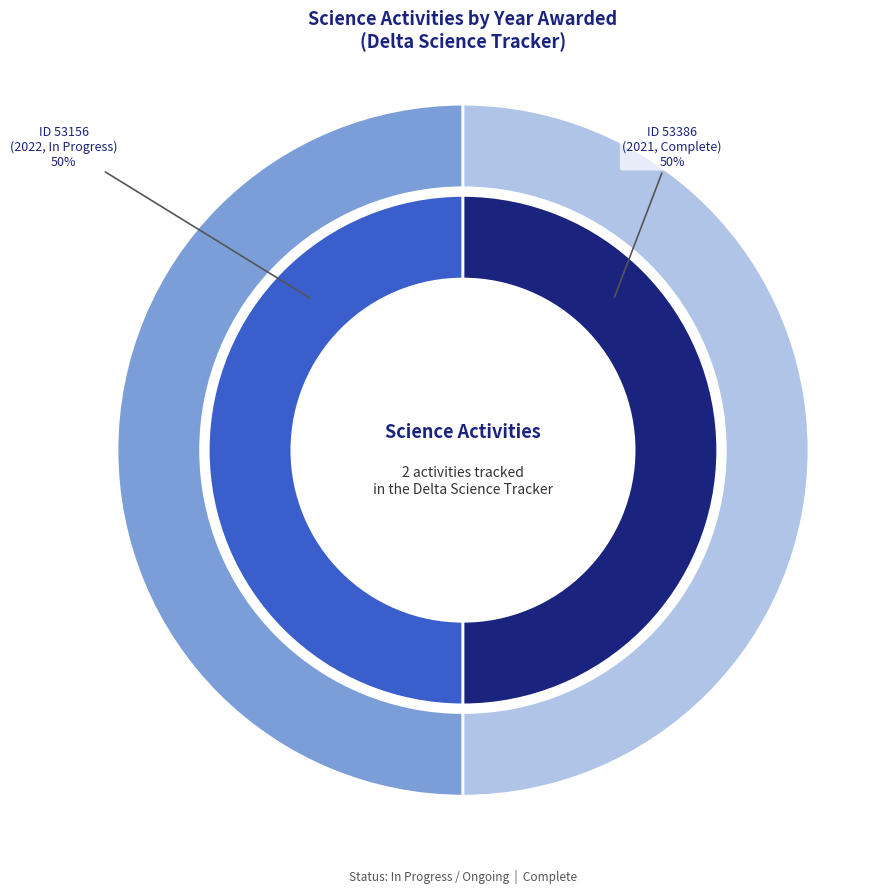

To the nearest percent, what portion does years_awarded represent?

50%